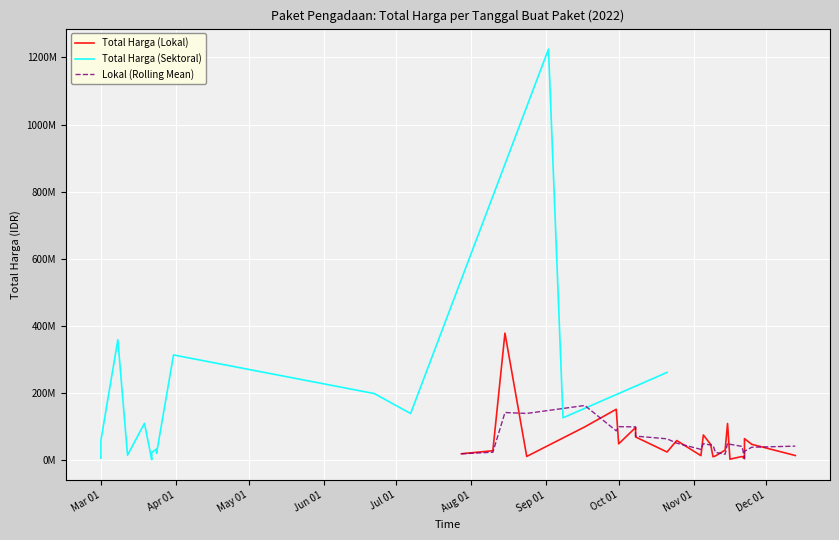

Between 17 and 3, which is larger?

17